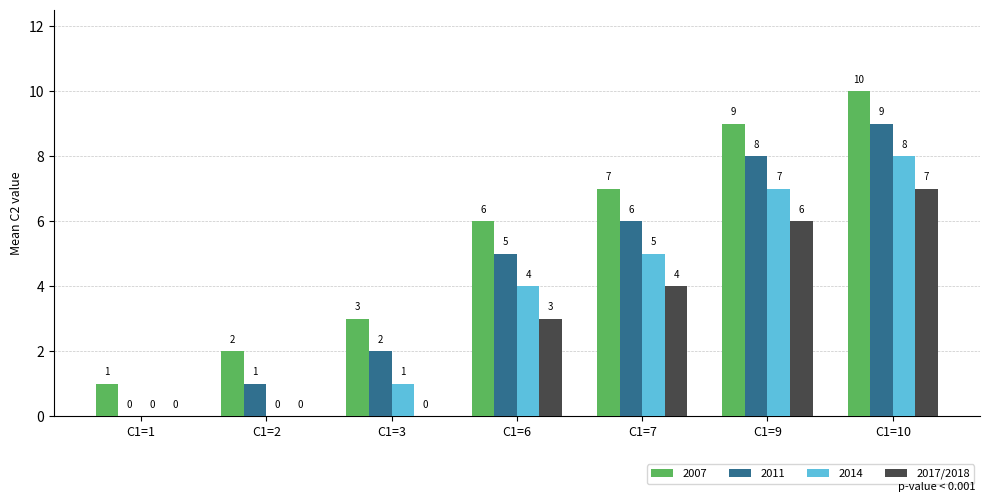

Is it true that 2007 equals 6 at C1=6?

True